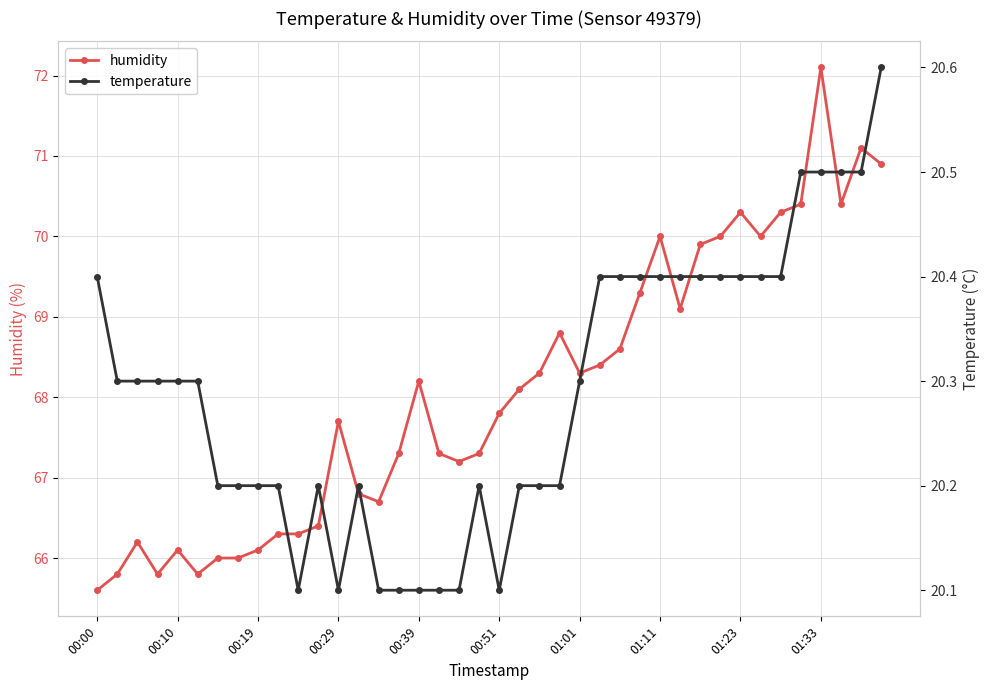

True or false: humidity has more than 1 interior local peaks.

True